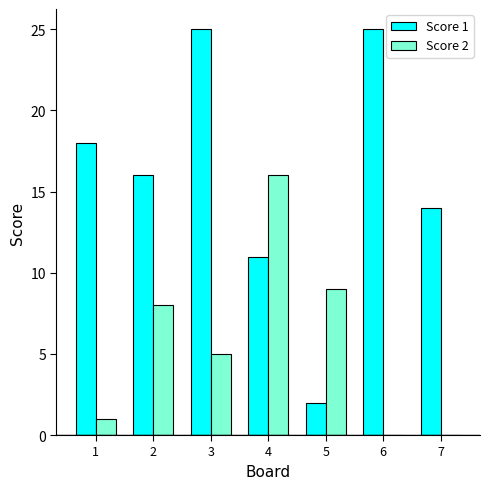

What is the sum of all Score 1 values?

111